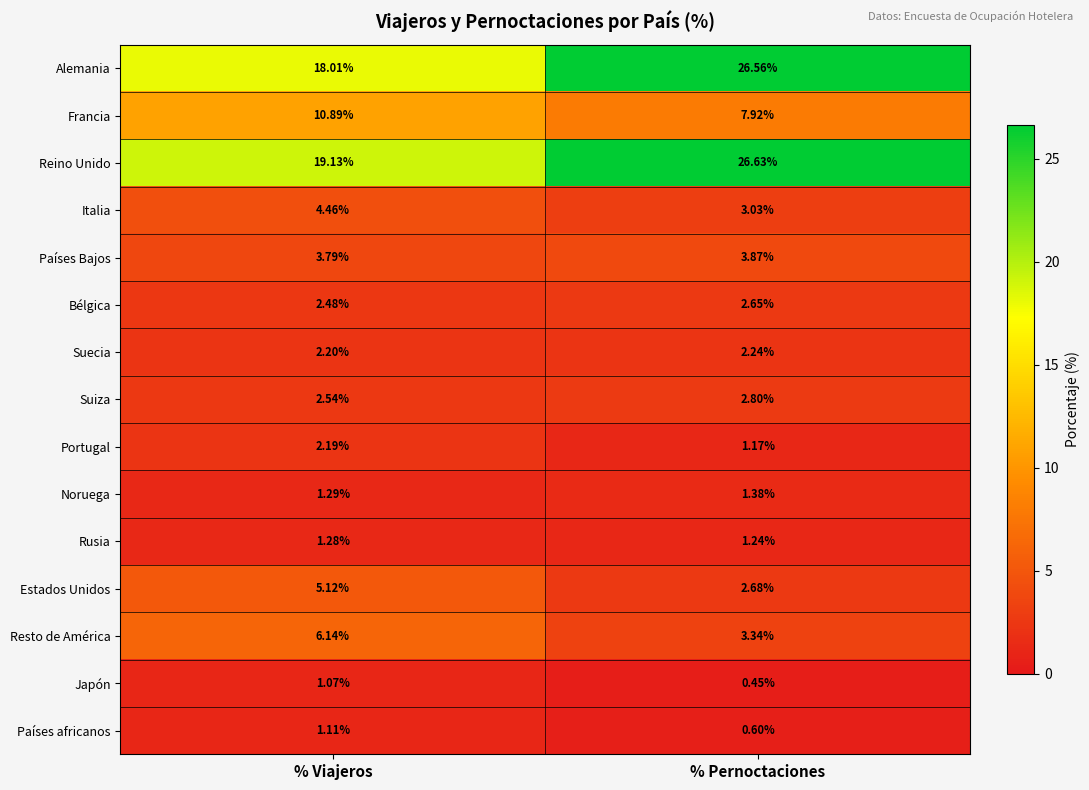

At which category does the chart reach its minimum across all series?

% Pernoctaciones